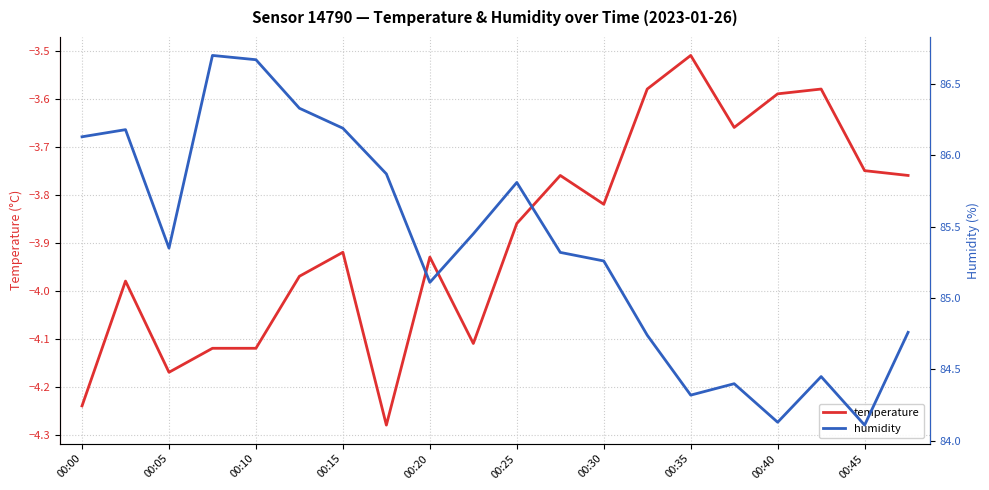

What is the value of the temperature point at the 11th from the left?

-3.9